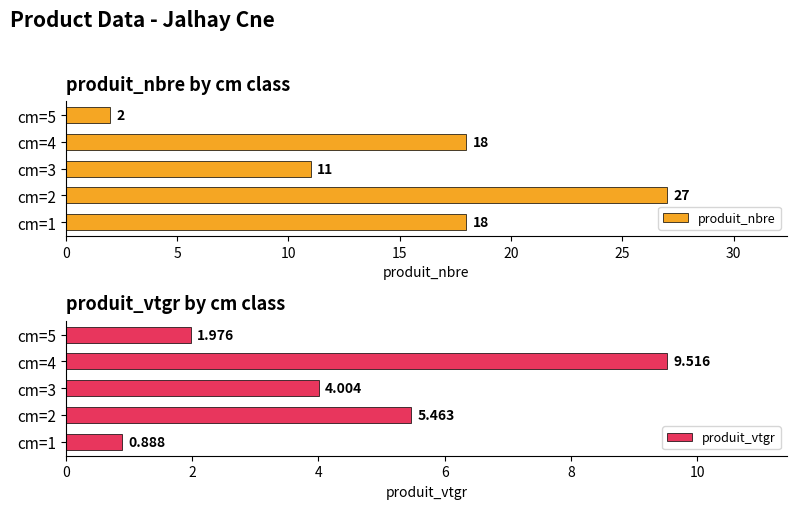

What is the difference between the produit_vtgr values at cm=3 and cm=2?

1.5